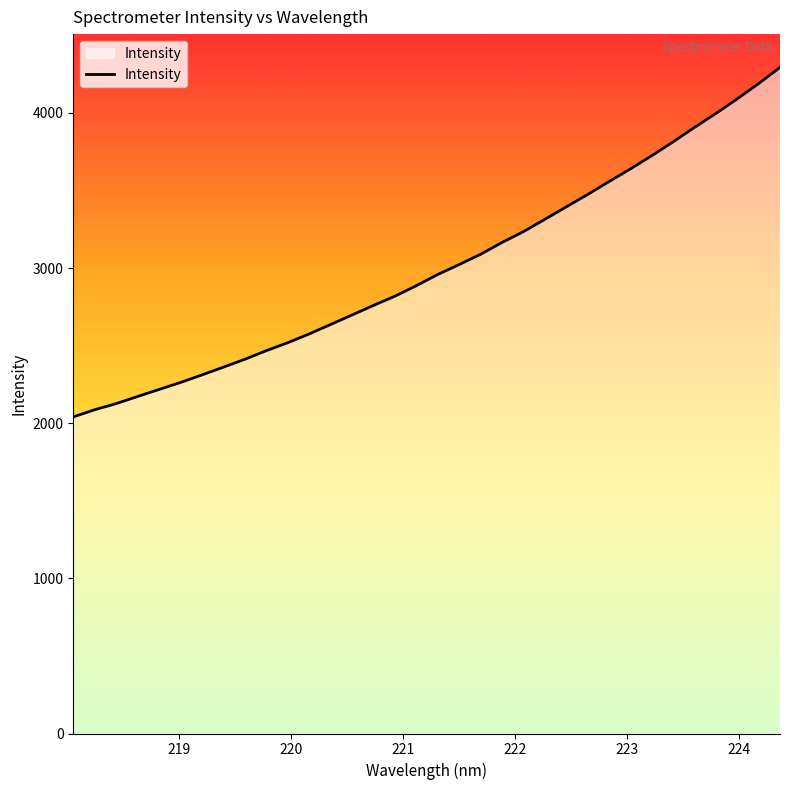

What is the difference between the maximum and minimum values?

2252.4